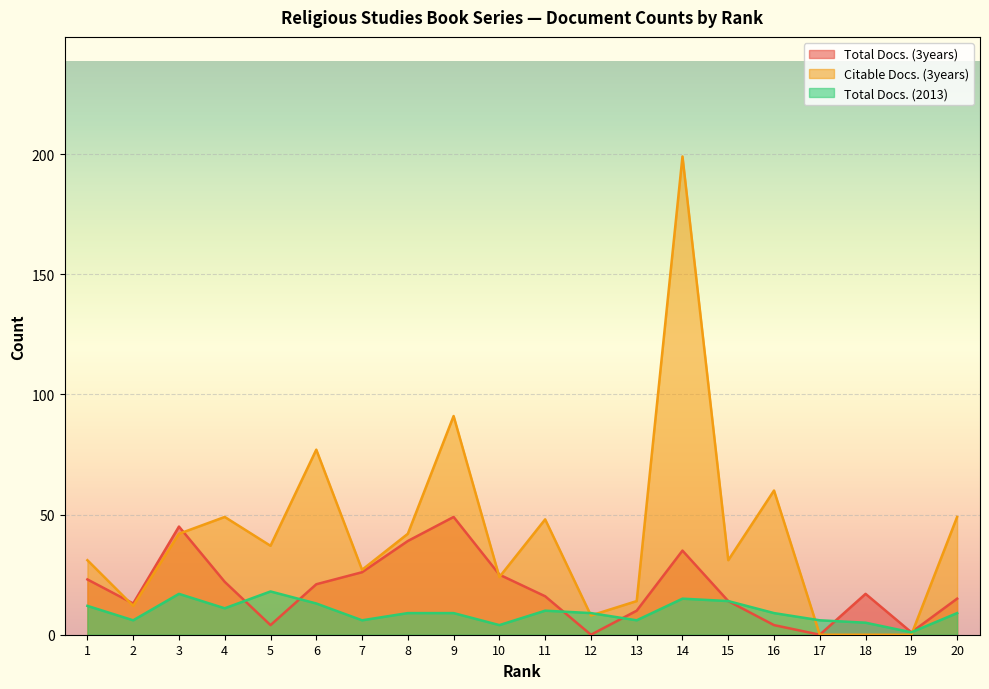

Which series ends up on top after the final intersection of Total Docs. (2013) and Citable Docs. (3years)?

Citable Docs. (3years)